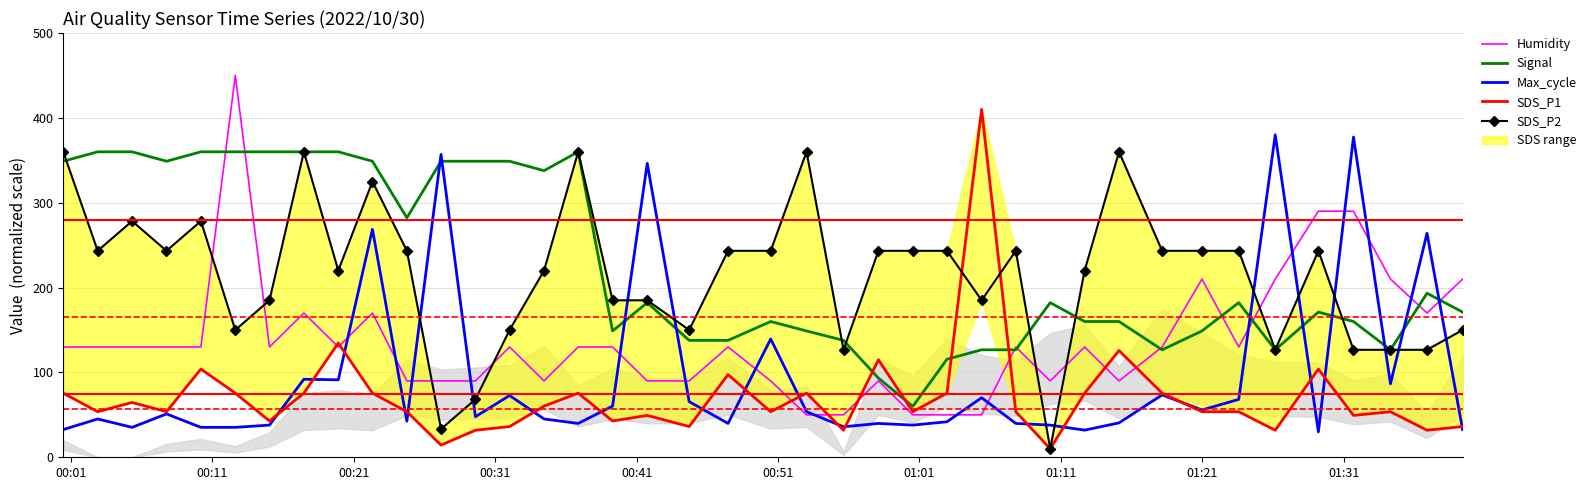

What is the minimum value for Max_cycle?

30.0